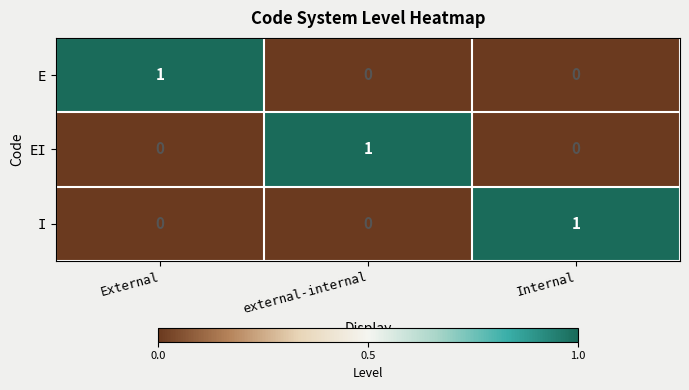

Is it true that I equals -1 at External?

False